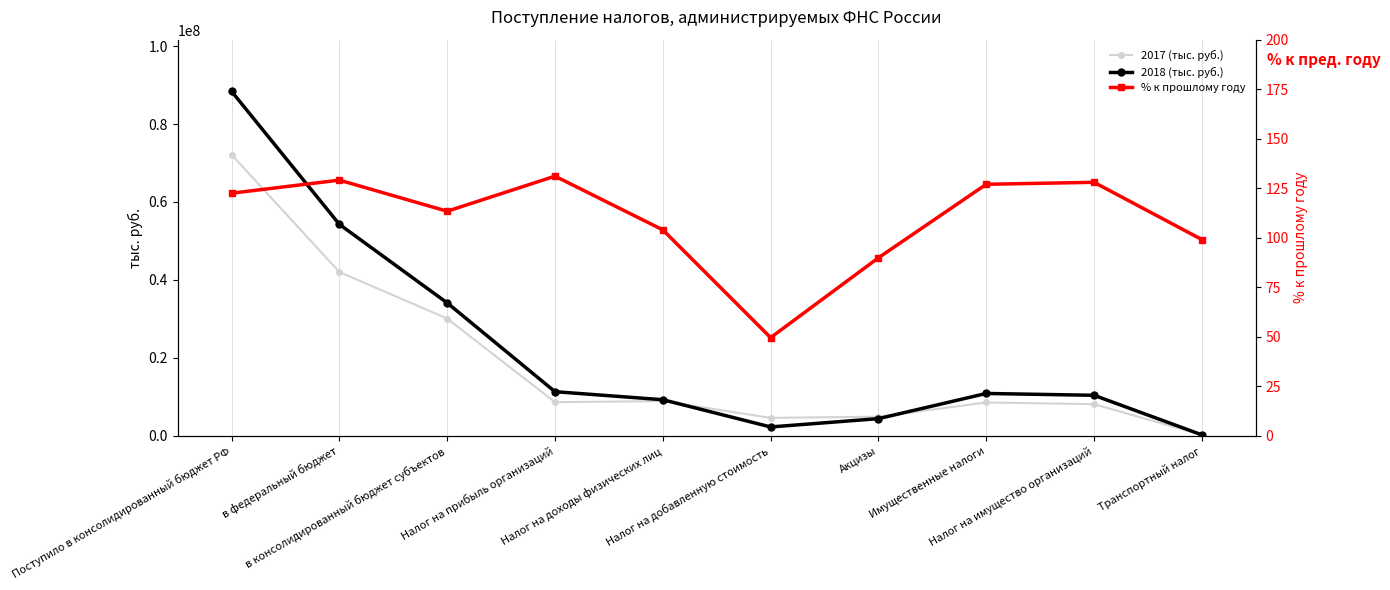

Where is the first local minimum for 2018 (тыс. руб.)?

Налог на добавленную стоимость